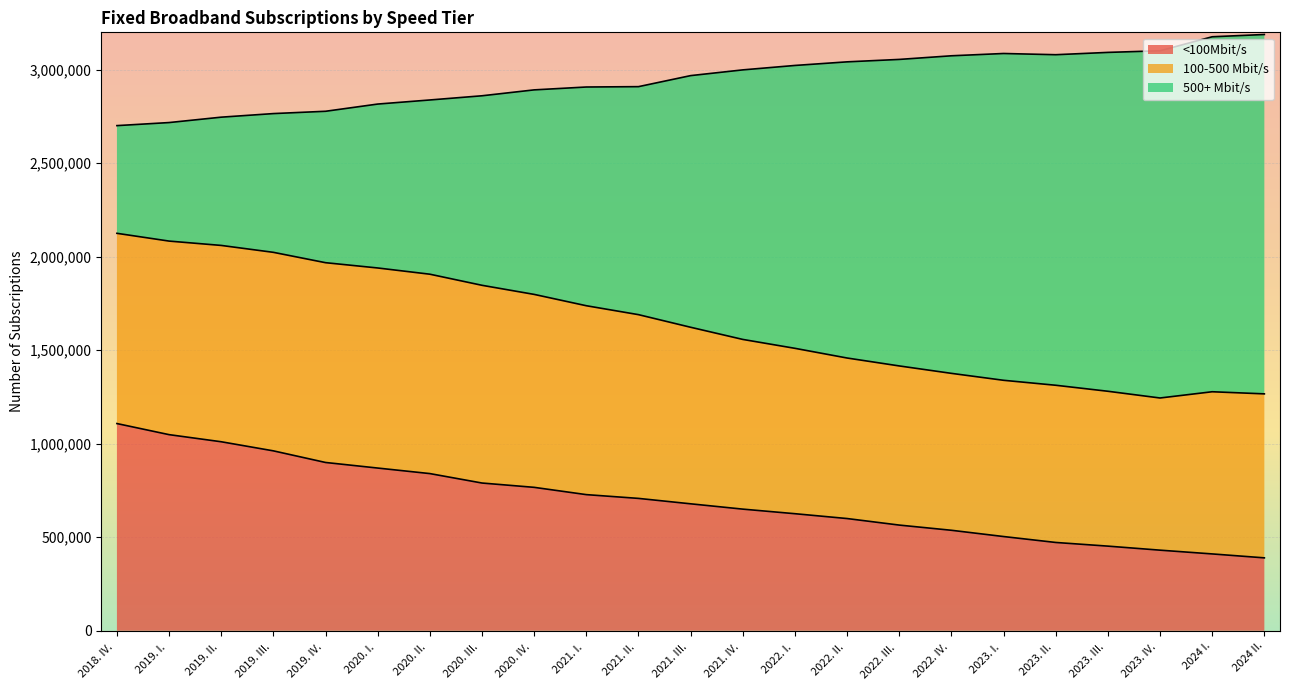

Which label corresponds to the largest value in the chart?

2018. IV. 